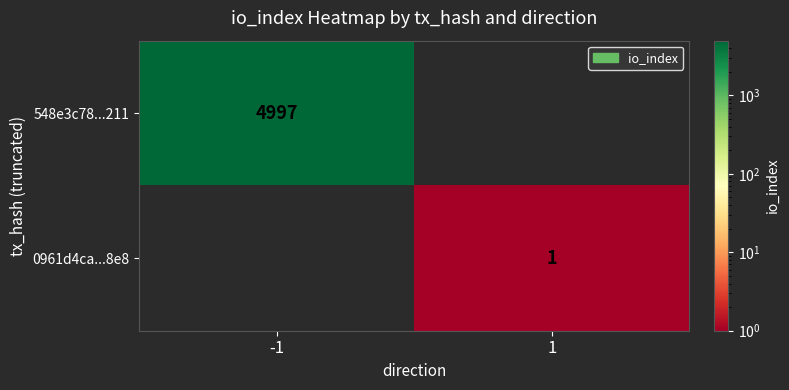

What is the maximum value shown in the chart?

4997